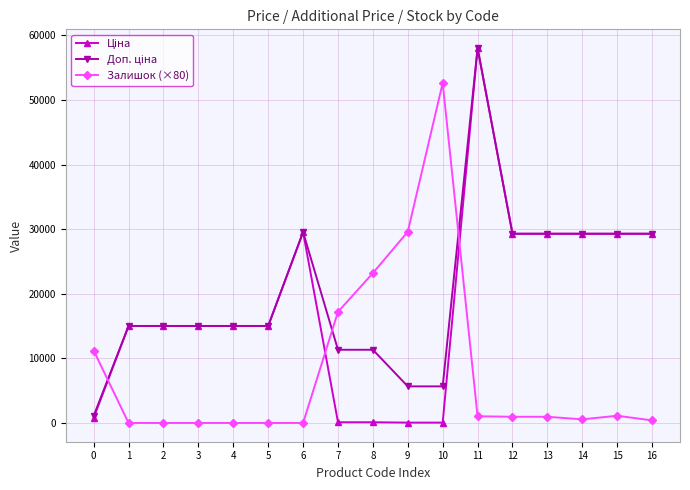

The value of Залишок (×80) at 0 is 7187.8. True or false?

False